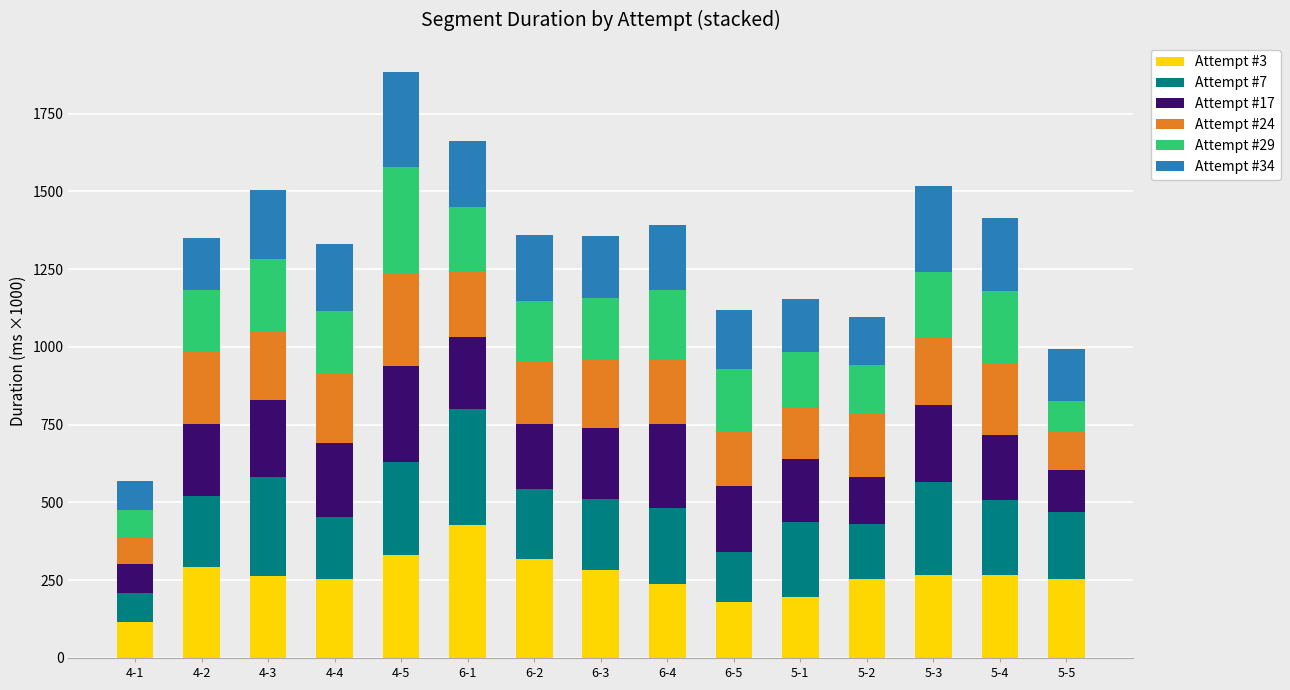

Which category has the highest value in the Attempt #3 series?

6-1